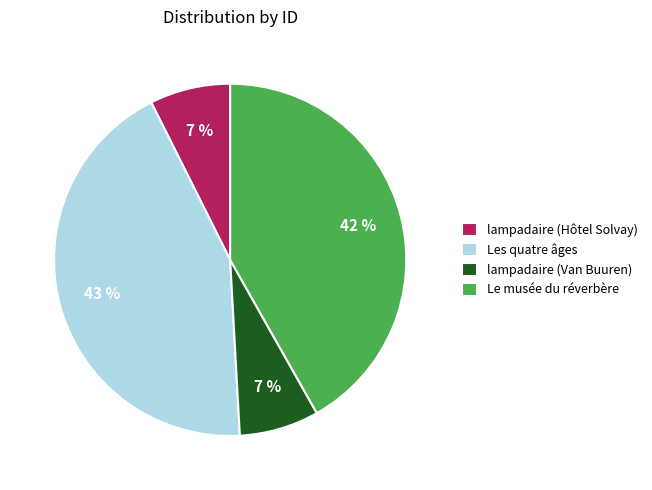

What percentage is the lampadaire (Hôtel Solvay) slice, to the nearest percent?

7%